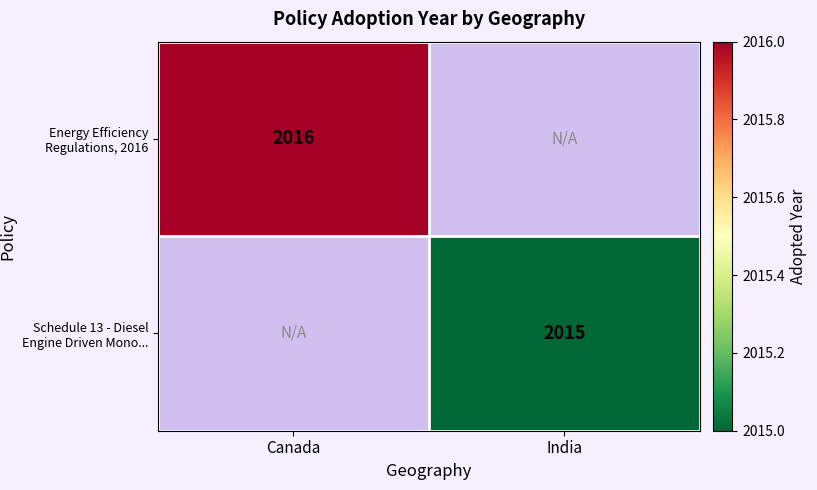

Is the value of Energy Efficiency Regulations, 2016 at Canada greater than the value of Schedule 13 - Diesel Engine Driven Mono... at India?

Yes